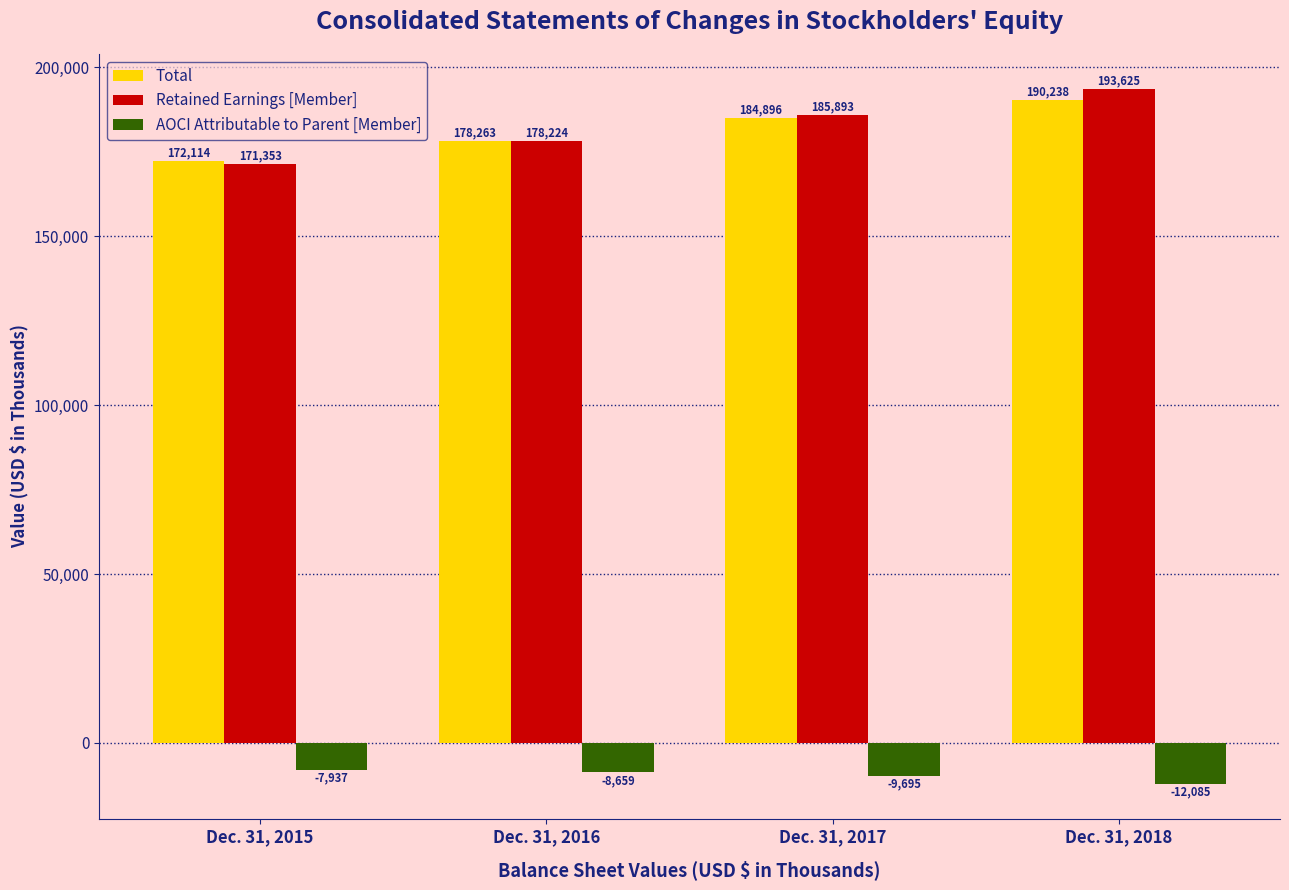

What are all the series names shown in the legend?

Total, Retained Earnings [Member], AOCI Attributable to Parent [Member]